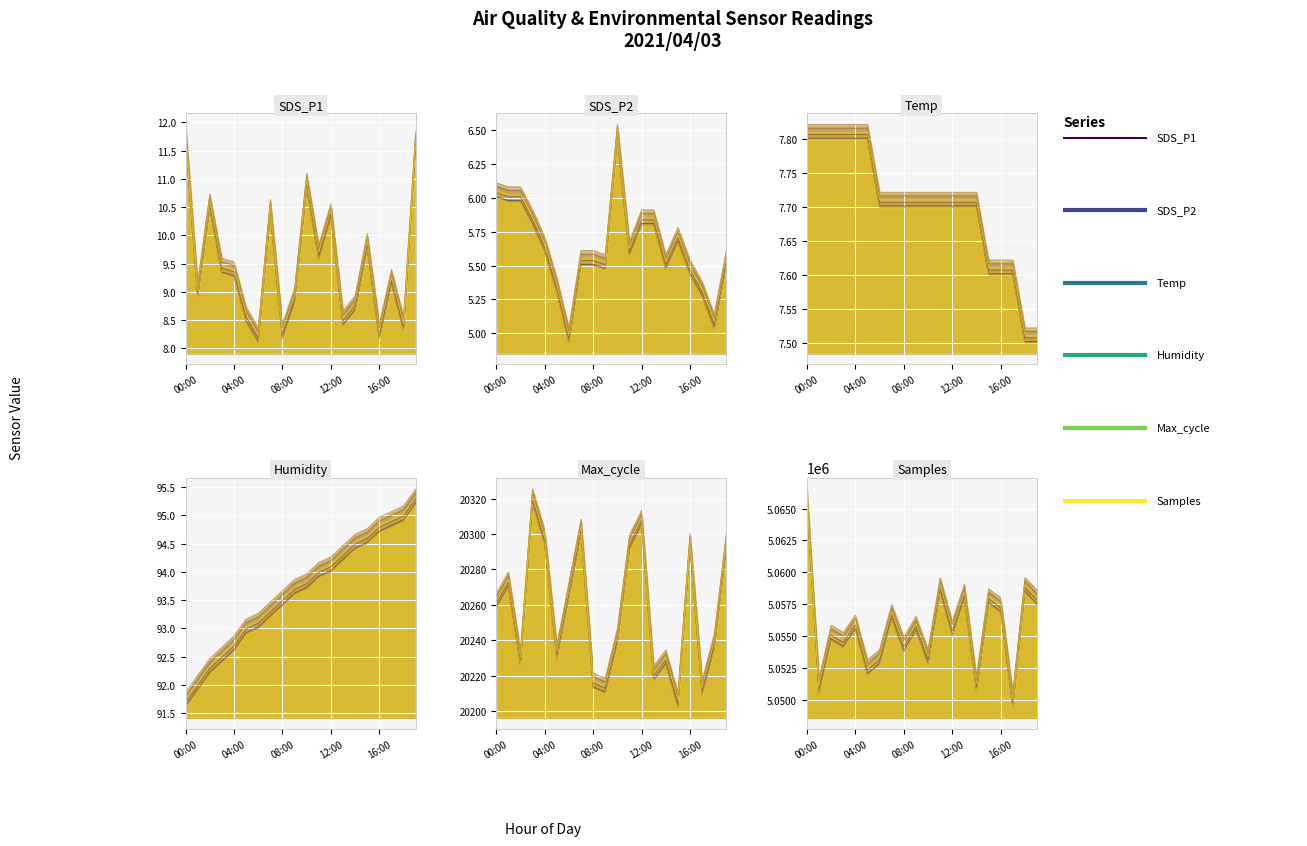

What position from the right is 00:00?

20